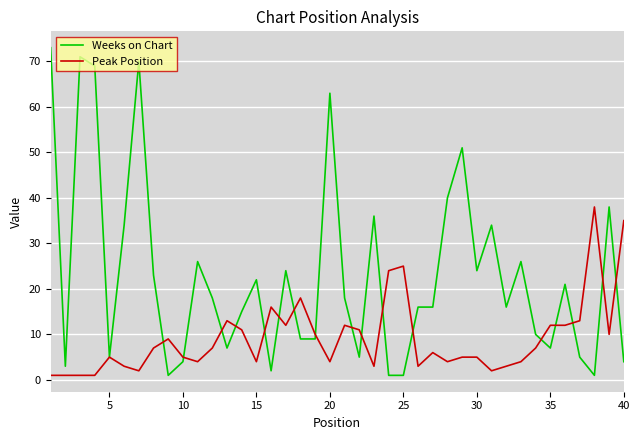

What is the greatest value displayed?

73